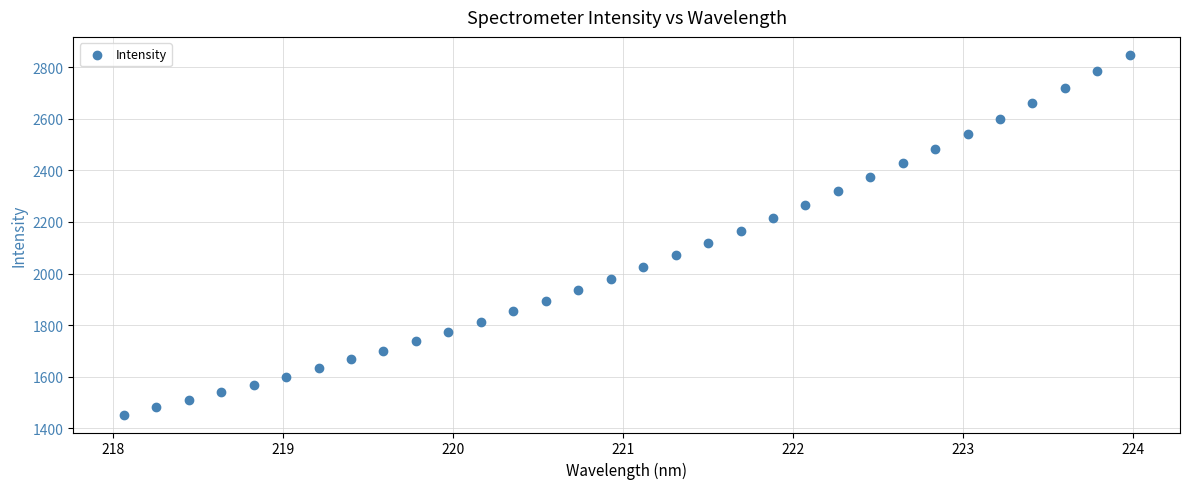

What is the range of Y values (max minus min)?

1394.3